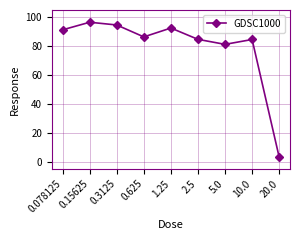

Which label corresponds to the smallest value in the chart?

20.0